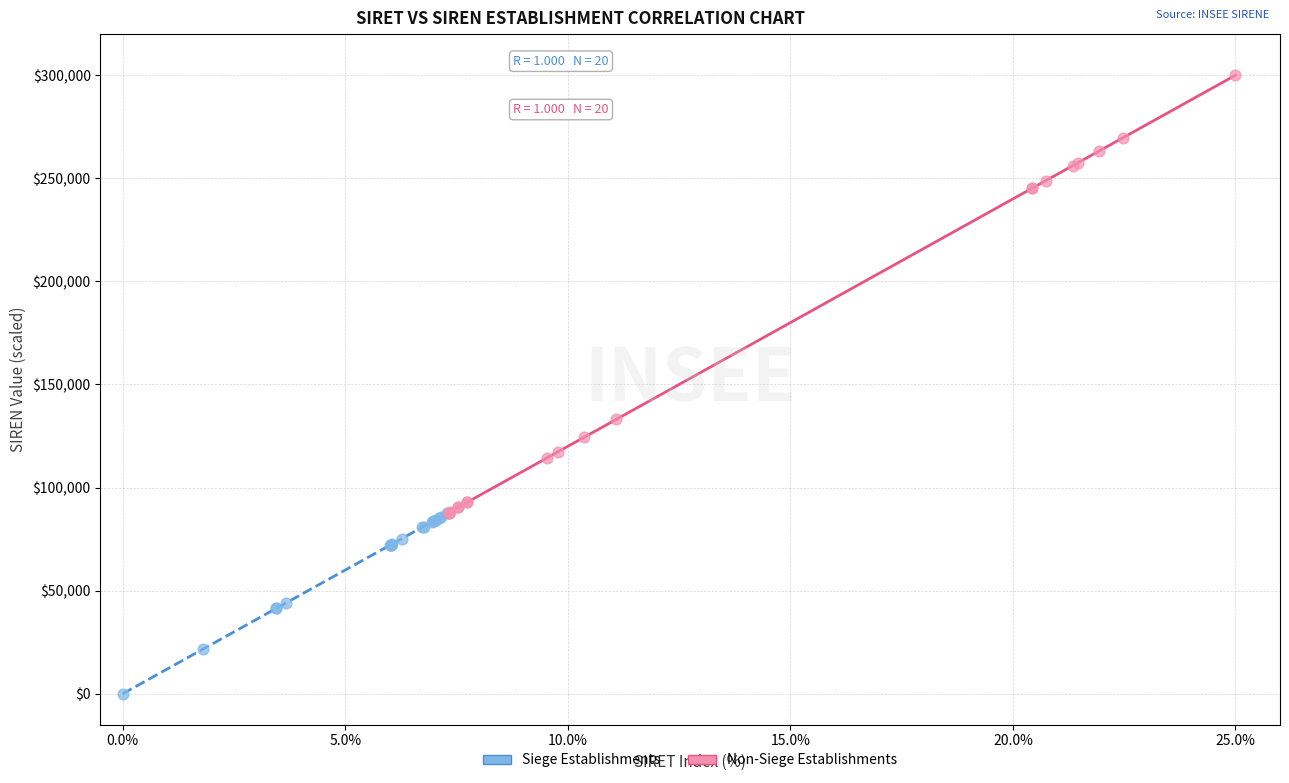

Which series has the widest spread of Y values?

Non-Siege Establishments